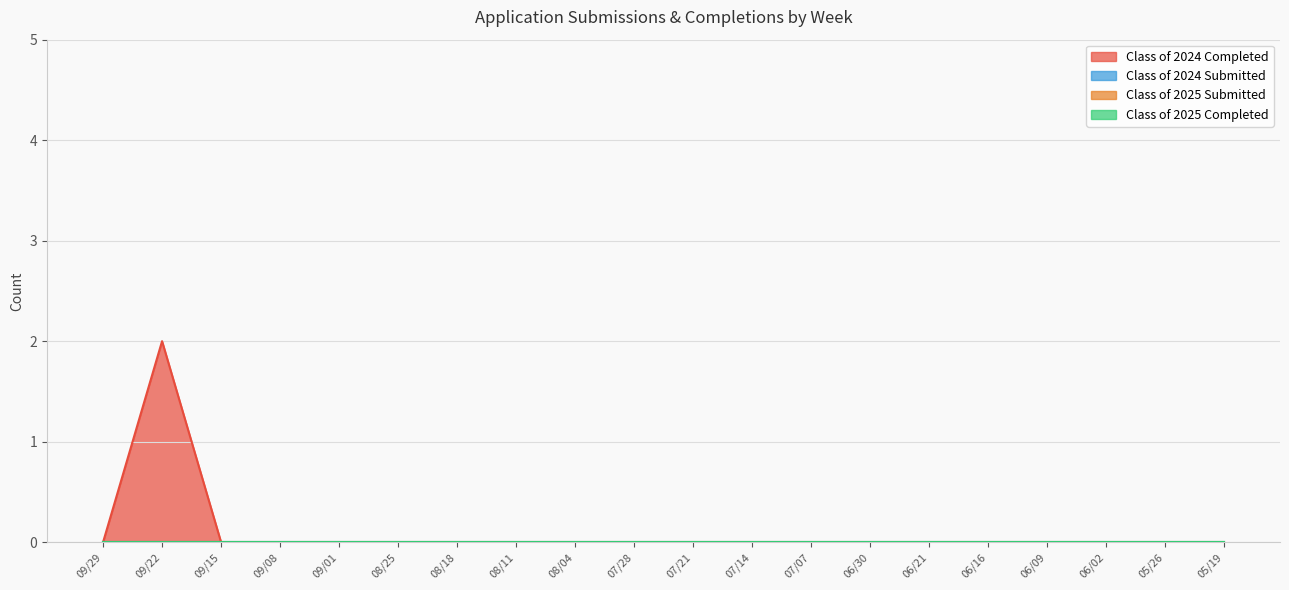

Is the value of Class of 2025 Submitted at 08/18 greater than the value of Class of 2024 Completed at 06/30?

No